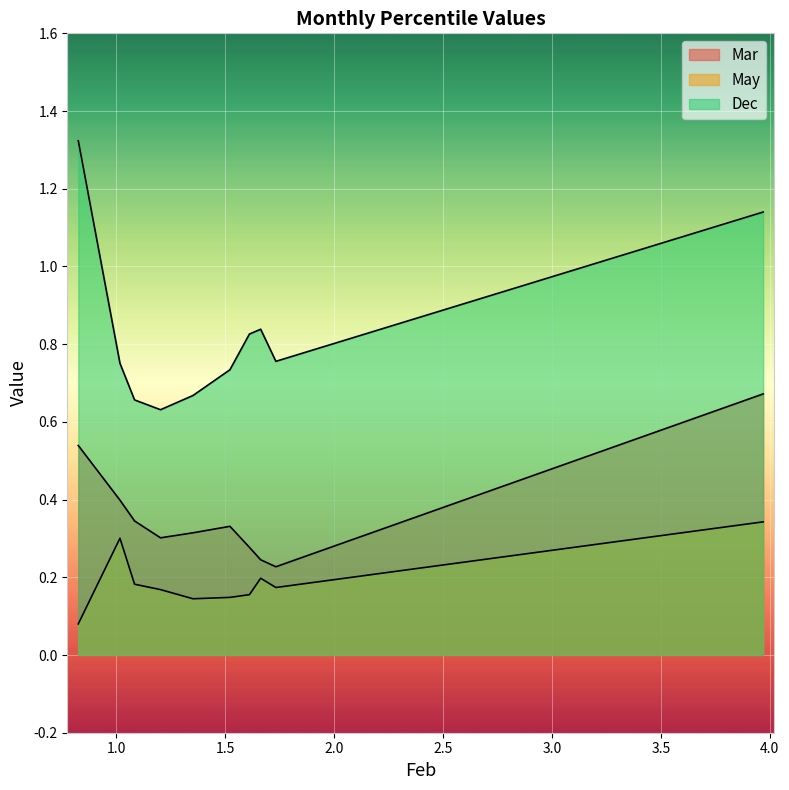

List the series in order of their peak value, highest first.

Dec, Mar, May